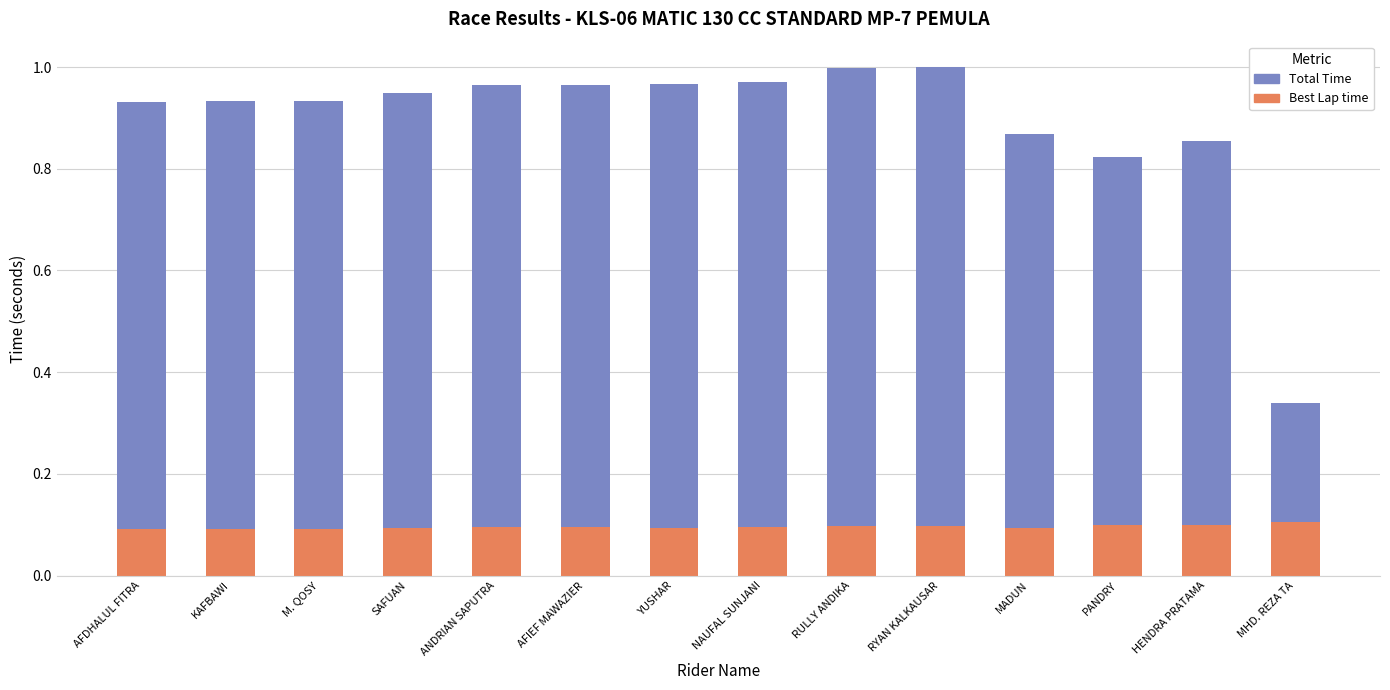

How many Best Lap time values are between 0 and 1?

14